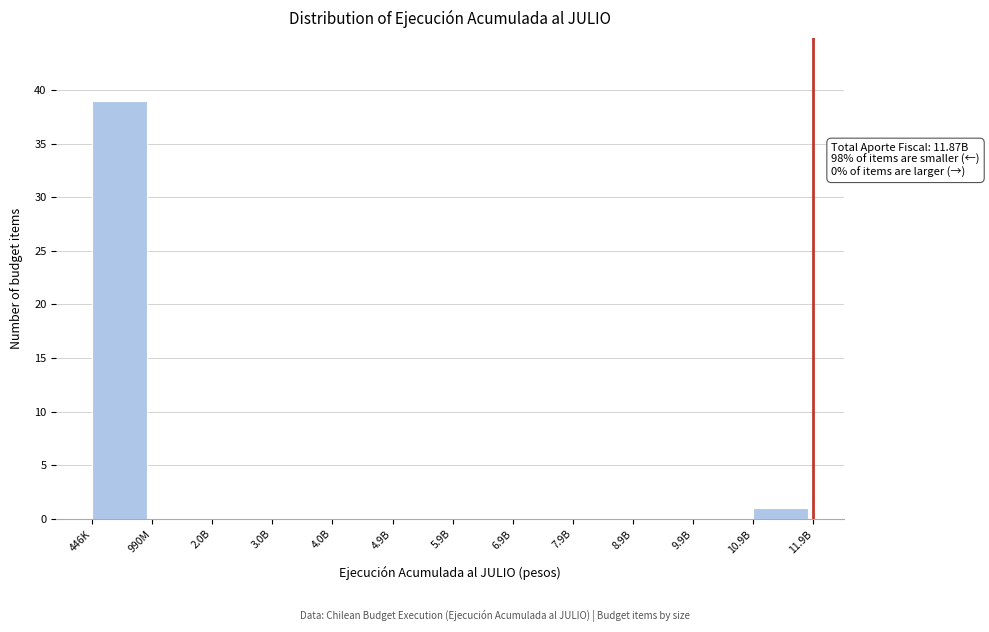

Reading right to left, extract all data points from this chart.

10.9B=1	9.9B=0	8.9B=0	7.9B=0	6.9B=0	5.9B=0	4.9B=0	4.0B=0	3.0B=0	2.0B=0	990M=0	446K=39